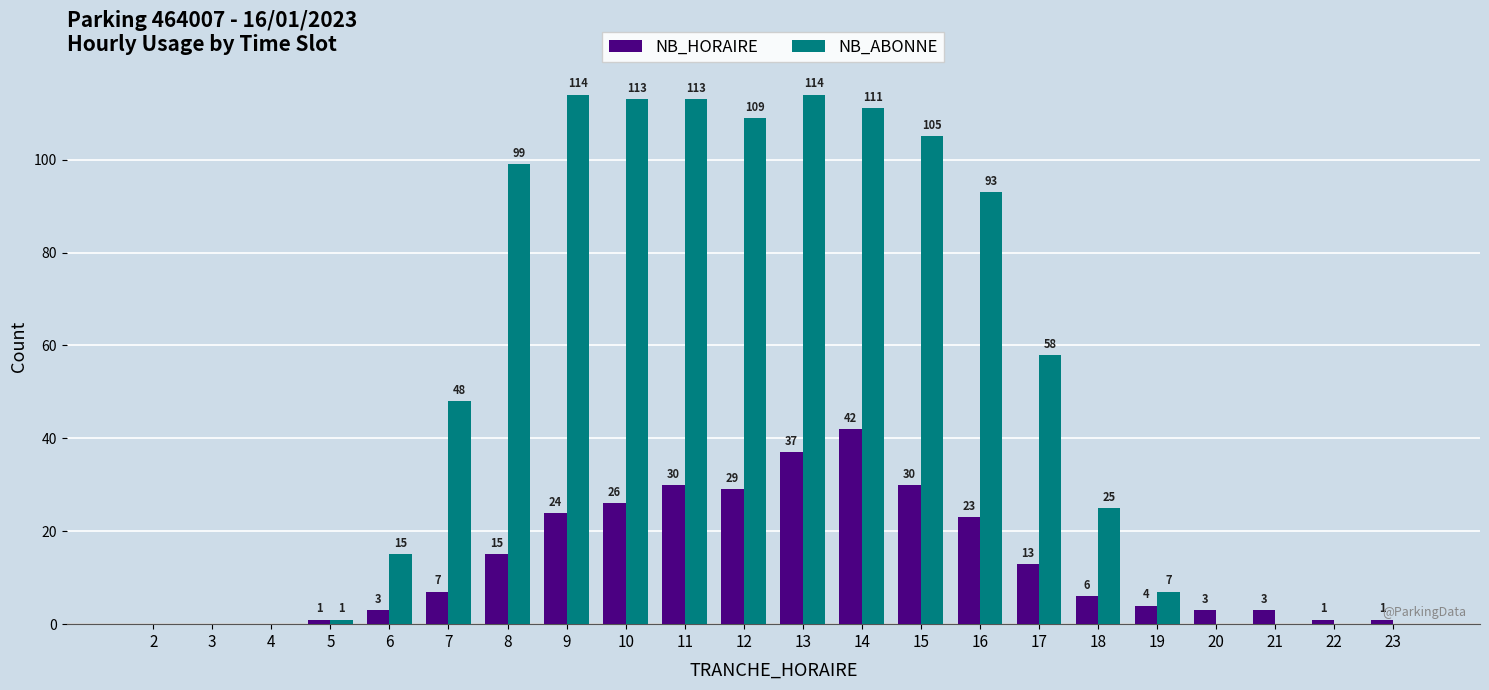

Reading right to left, what are all the values shown in this chart?

NB_HORAIRE: 1	1	3	3	4	6	13	23	30	42	37	29	30	26	24	15	7	3	1	0	0	0
NB_ABONNE: 0	0	0	0	7	25	58	93	105	111	114	109	113	113	114	99	48	15	1	0	0	0